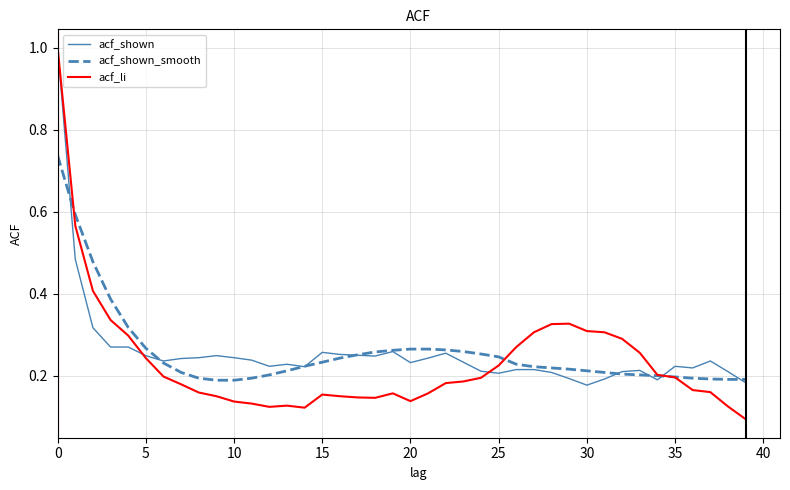

What is the label of the 15th point from the right?

25